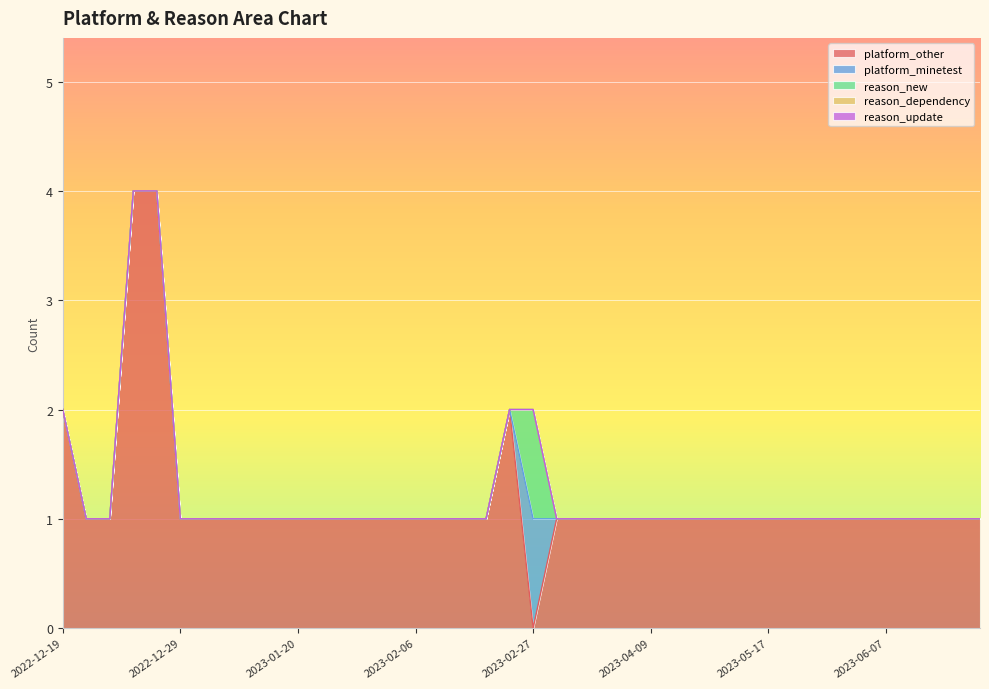

How many interior local peaks does the platform_minetest series have?

1